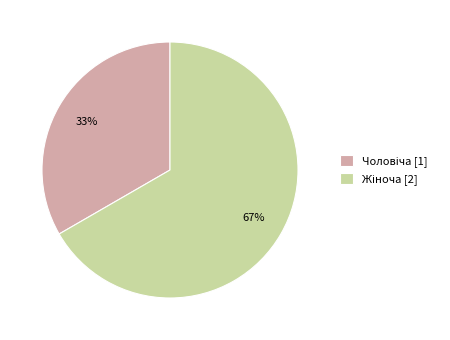

To the nearest percent, what is the average slice percentage?

50%